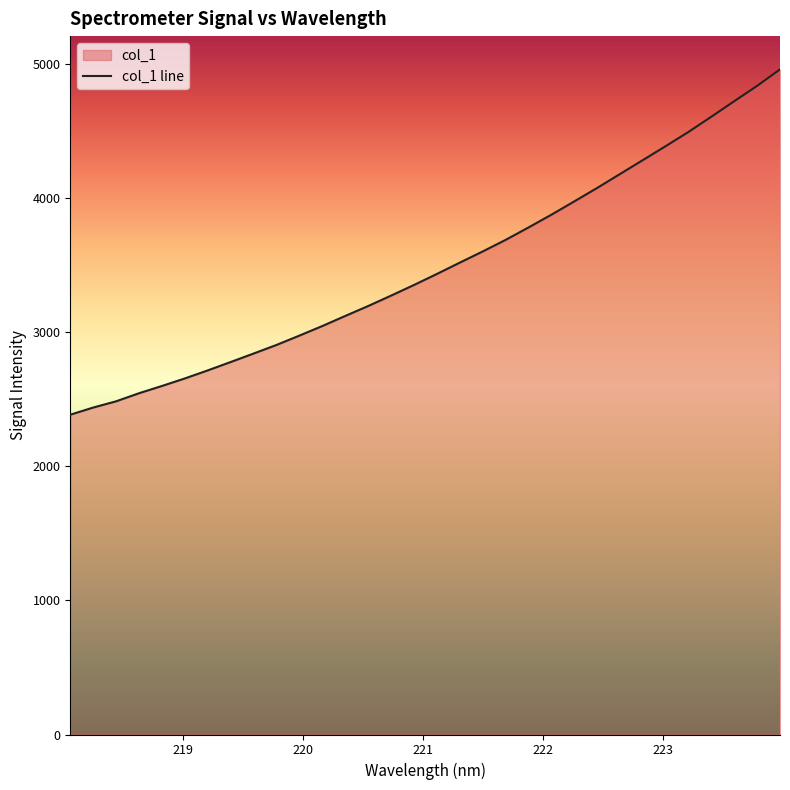

True or false: the data has more than 2 interior local peaks.

False